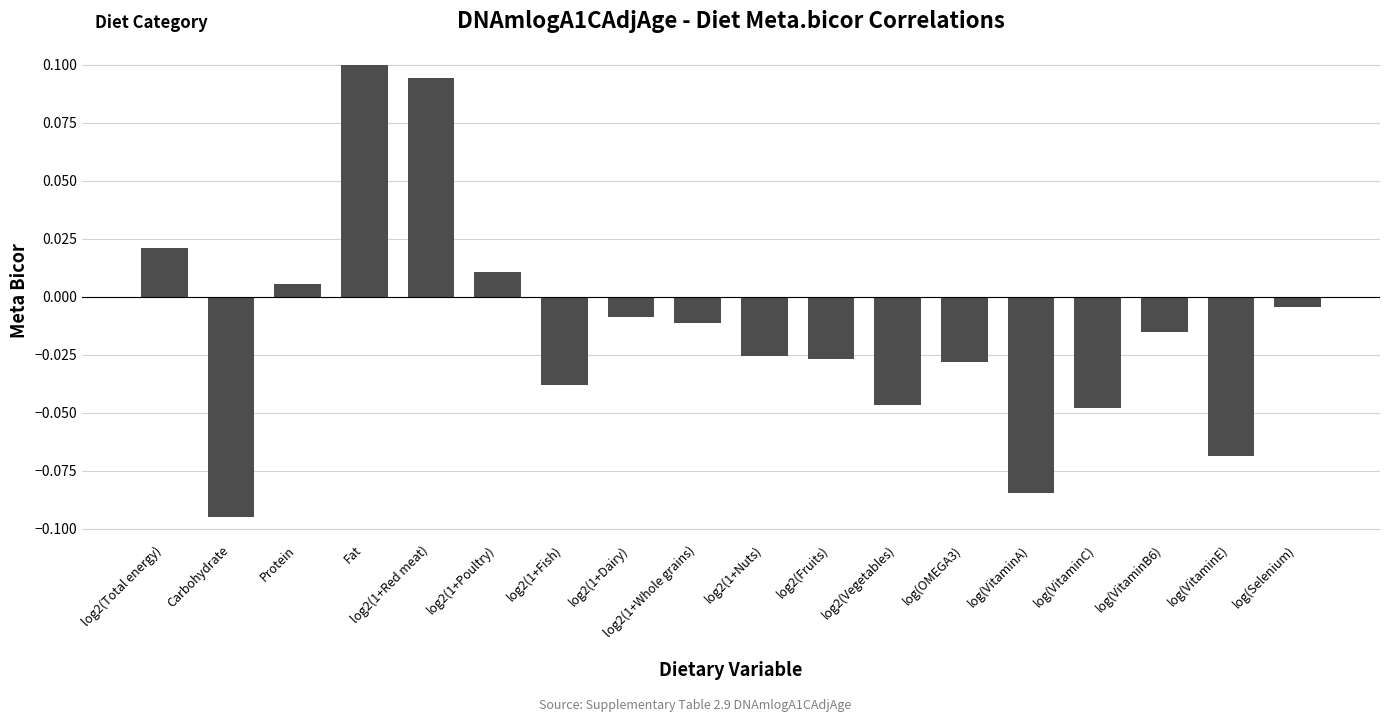

What is the change in value from Carbohydrate to log2(1+Dairy)?

+0.1